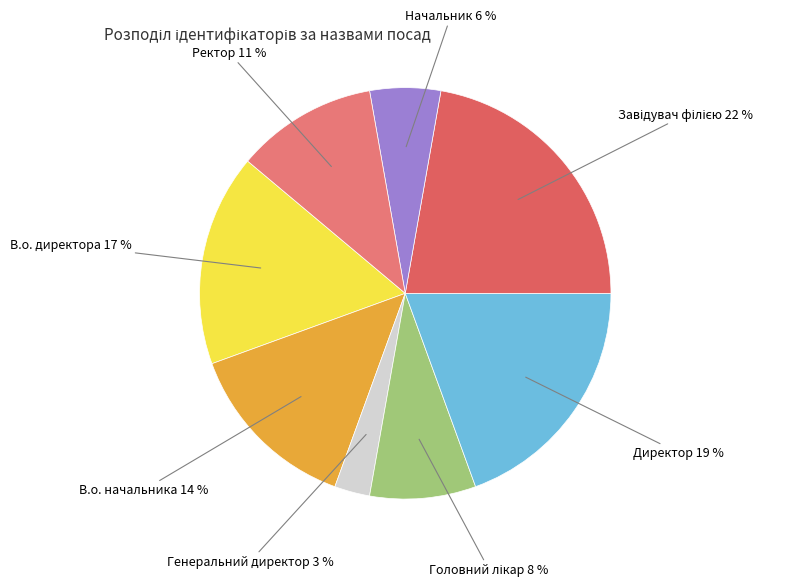

Is В.о. директора the majority of the pie?

No